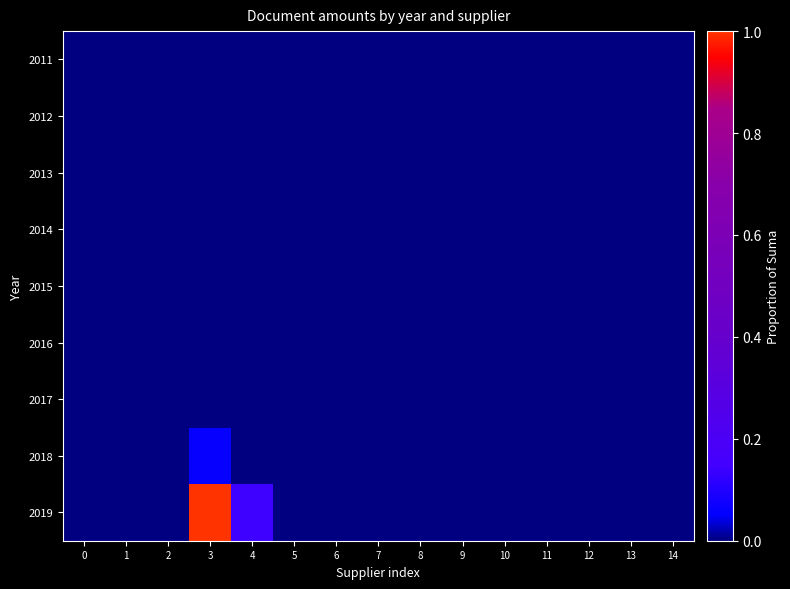

Reading left to right, what are all the values shown in this chart?

2011: 0=0.0	1=0.0	2=0.0	3=0.0	4=0.0	5=0.0	6=0.0	7=0.0	8=0.0	9=0.0	10=0.0	11=0.0	12=0.0	13=0.0	14=0.0
2012: 0=0.0	1=0.0	2=0.0	3=0.0	4=0.0	5=0.0	6=0.0	7=0.0	8=0.0	9=0.0	10=0.0	11=0.0	12=0.0	13=0.0	14=0.0
2013: 0=0.0	1=0.0	2=0.0	3=0.0	4=0.0	5=0.0	6=0.0	7=0.0	8=0.0	9=0.0	10=0.0	11=0.0	12=0.0	13=0.0	14=0.0
2014: 0=0.0	1=0.0	2=0.0	3=0.0	4=0.0	5=0.0	6=0.0	7=0.0	8=0.0	9=0.0	10=0.0	11=0.0	12=0.0	13=0.0	14=0.0
2015: 0=0.0	1=0.0	2=0.0	3=0.0	4=0.0	5=0.0	6=0.0	7=0.0	8=0.0	9=0.0	10=0.0	11=0.0	12=0.0	13=0.0	14=0.0
2016: 0=0.0	1=0.0	2=0.0	3=0.0	4=0.0	5=0.0	6=0.0	7=0.0	8=0.0	9=0.0	10=0.0	11=0.0	12=0.0	13=0.0	14=0.0
2017: 0=0.0	1=0.0	2=0.0	3=0.0	4=0.0	5=0.0	6=0.0	7=0.0	8=0.0	9=0.0	10=0.0	11=0.0	12=0.0	13=0.0	14=0.0
2018: 0=0.0	1=0.0	2=0.0	3=0.1	4=0.0	5=0.0	6=0.0	7=0.0	8=0.0	9=0.0	10=0.0	11=0.0	12=0.0	13=0.0	14=0.0
2019: 0=0.0	1=0.0	2=0.0	3=1.0	4=0.1	5=0.0	6=0.0	7=0.0	8=0.0	9=0.0	10=0.0	11=0.0	12=0.0	13=0.0	14=0.0